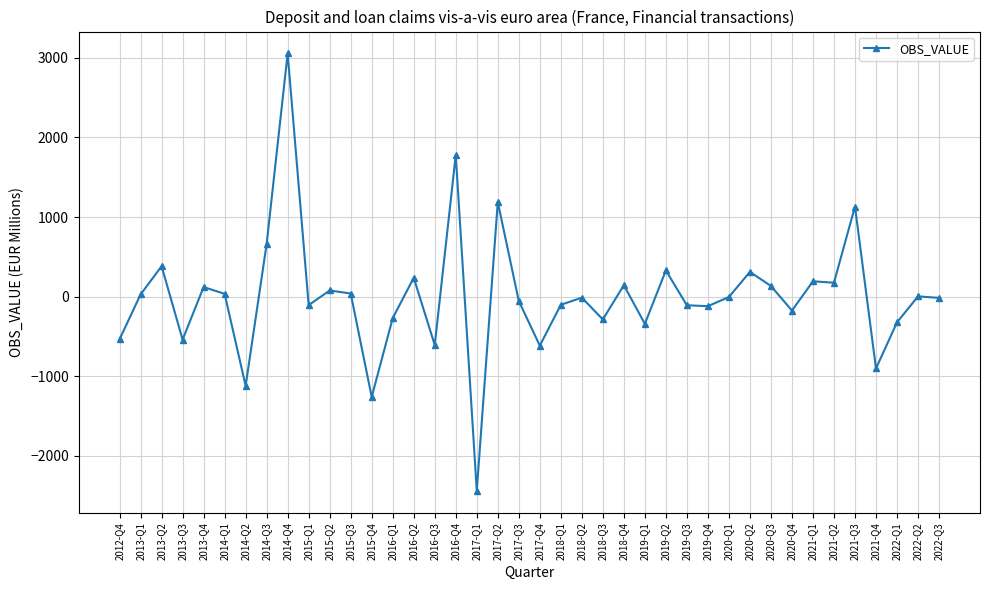

How many data points are less than -5?

20